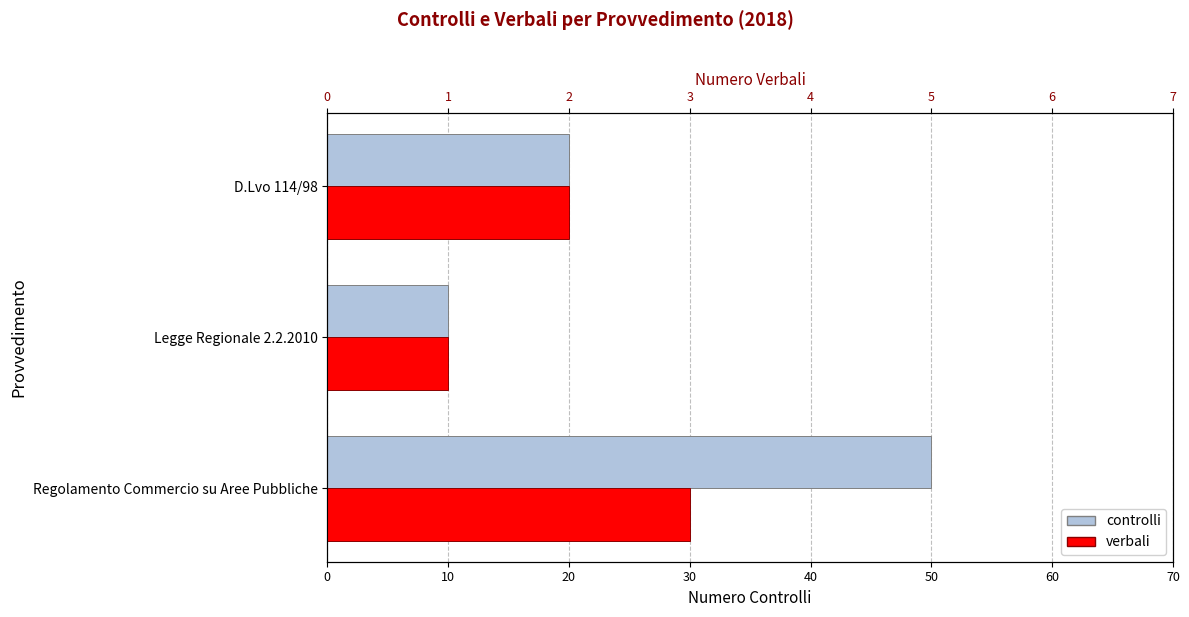

Is the value of controlli at Legge Regionale 2.2.2010 greater than the value of verbali at D.Lvo 114/98?

Yes